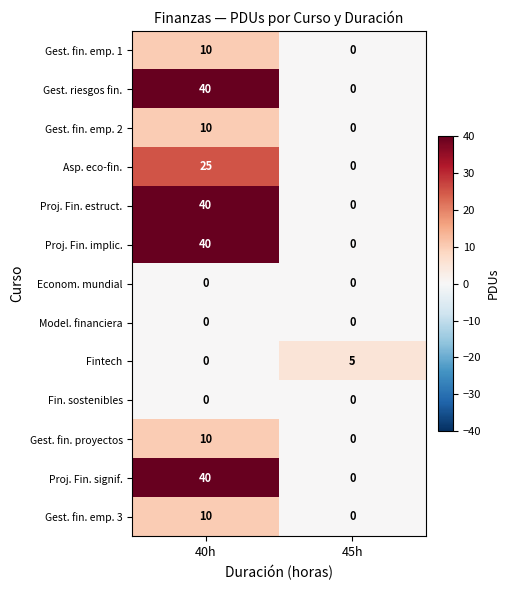

List the labels in order of Proj. Fin. implic. value, largest first.

40h, 45h